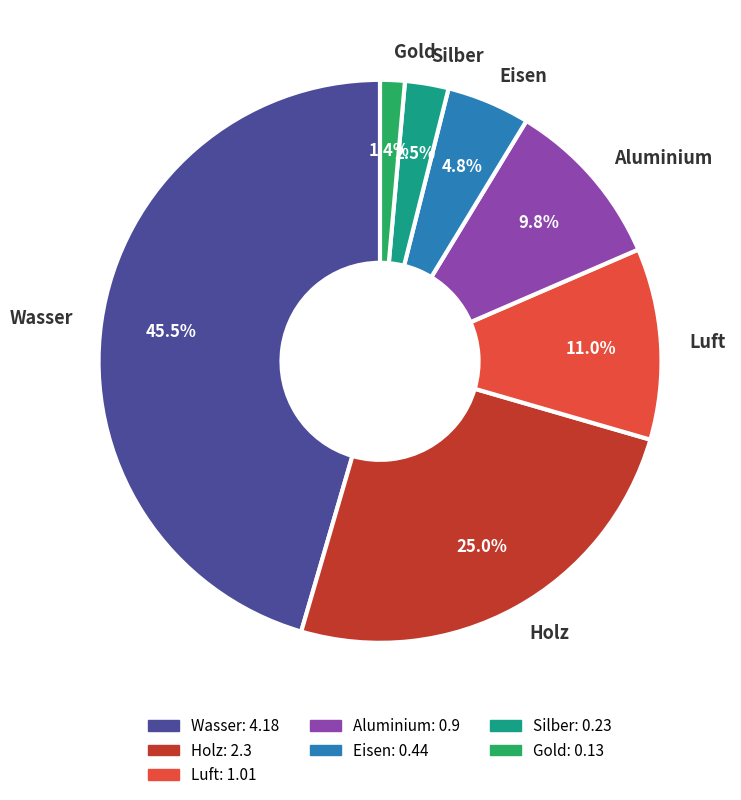

Is Eisen the majority of the pie?

No